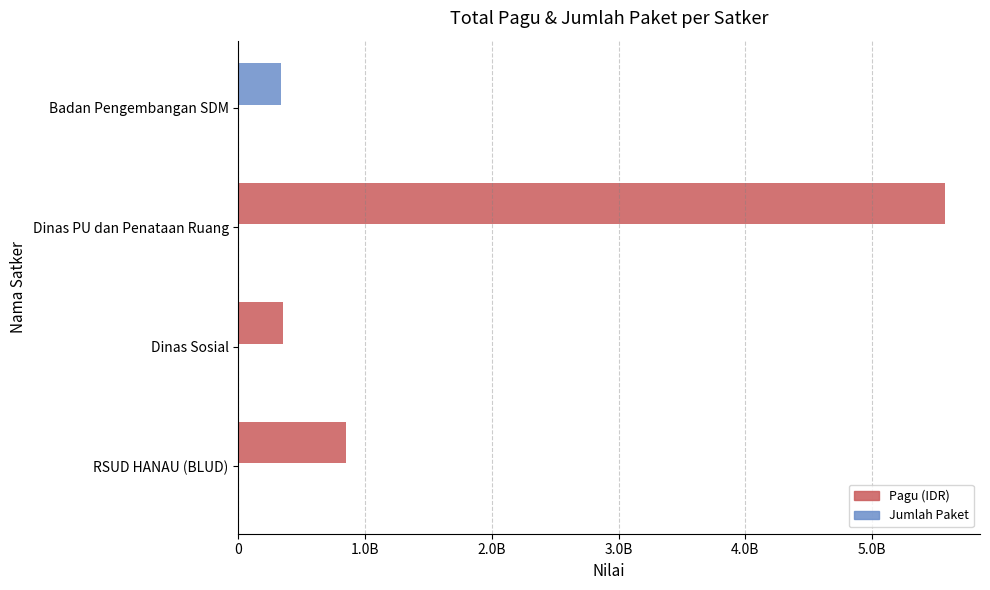

Rank the series by their maximum value, from lowest to highest.

Jumlah Paket, Pagu (IDR)